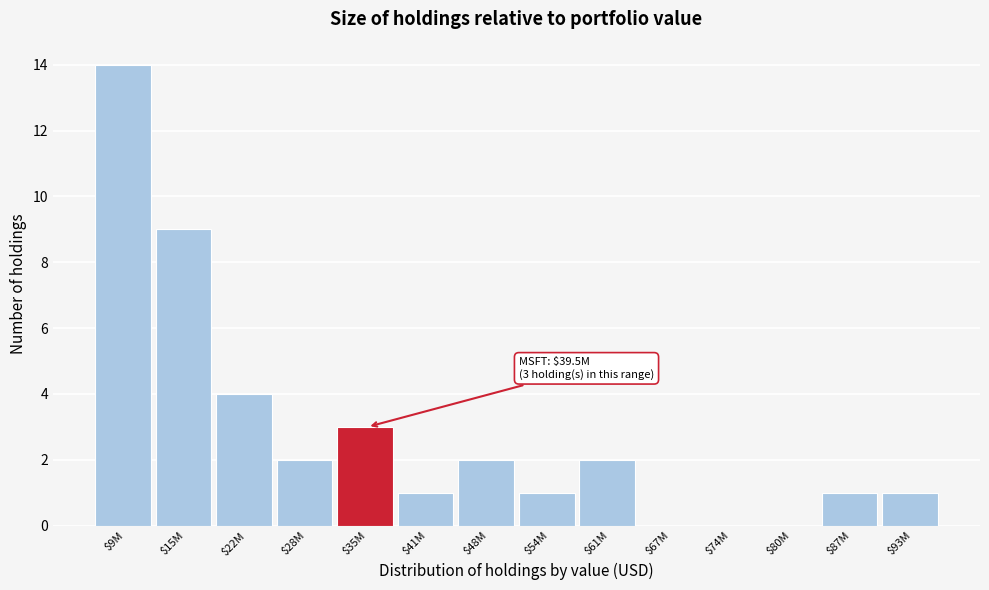

At which label is the value closest to 7?

$15M